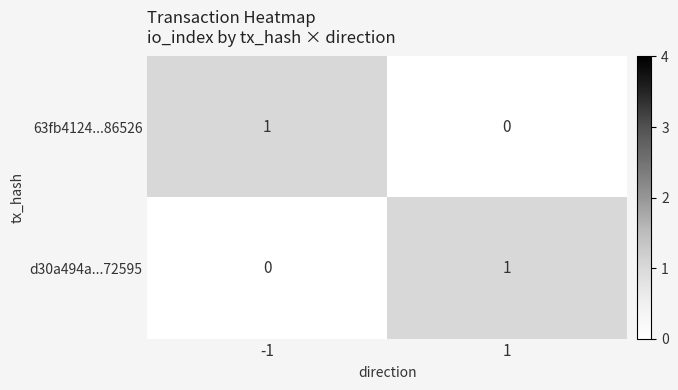

Reading left to right, extract all data points from this chart.

63fb4124...86526: 1	0
d30a494a...72595: 0	1